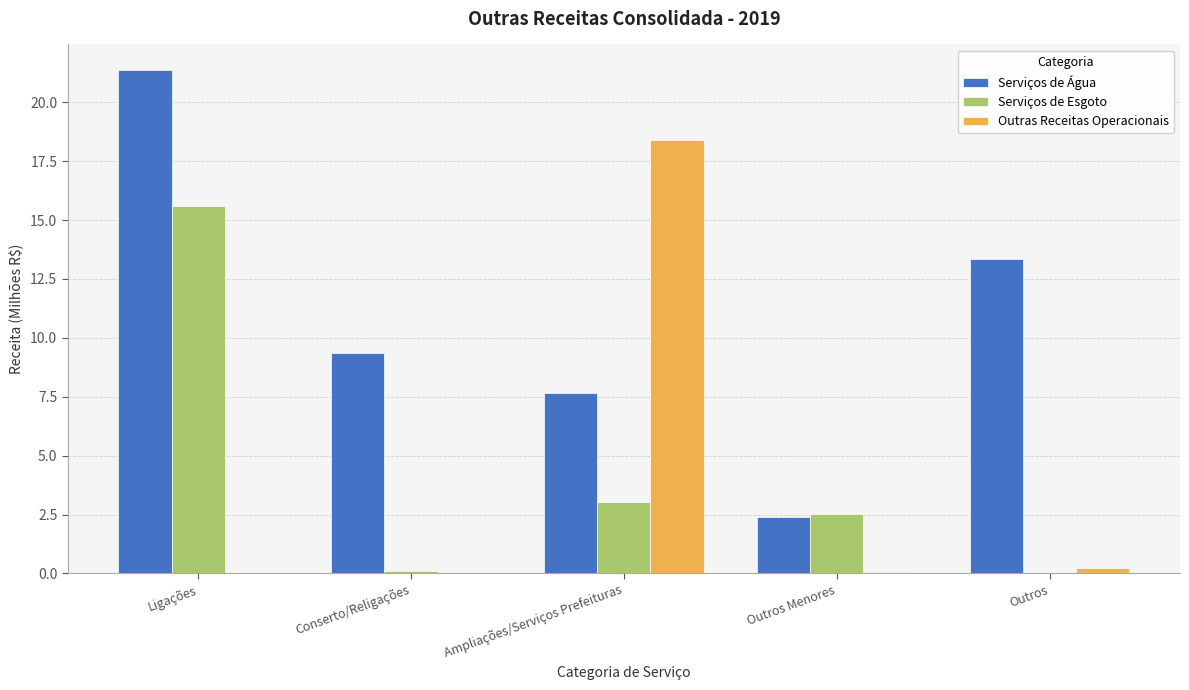

At which category is the sum across all series the highest?

Ligações